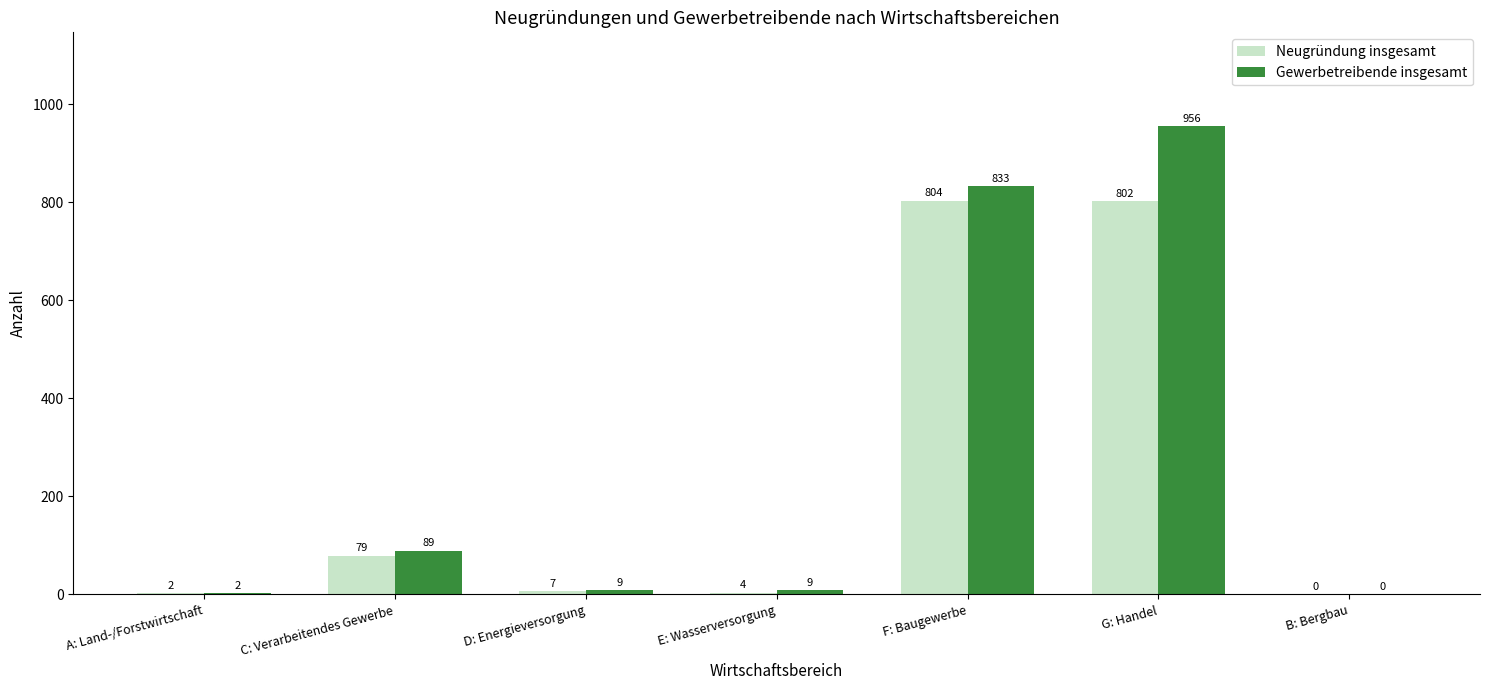

What is the greatest value displayed?

956